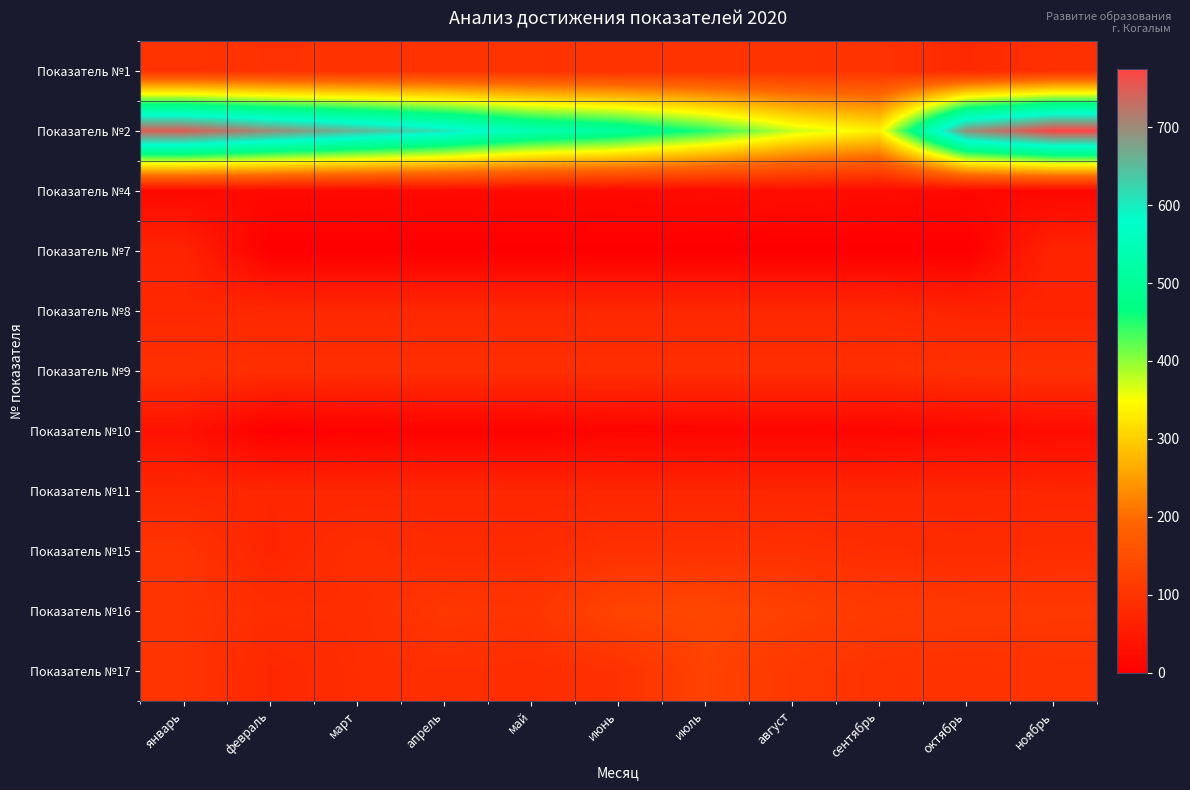

What is the difference between the highest and lowest values at июнь?

508.0